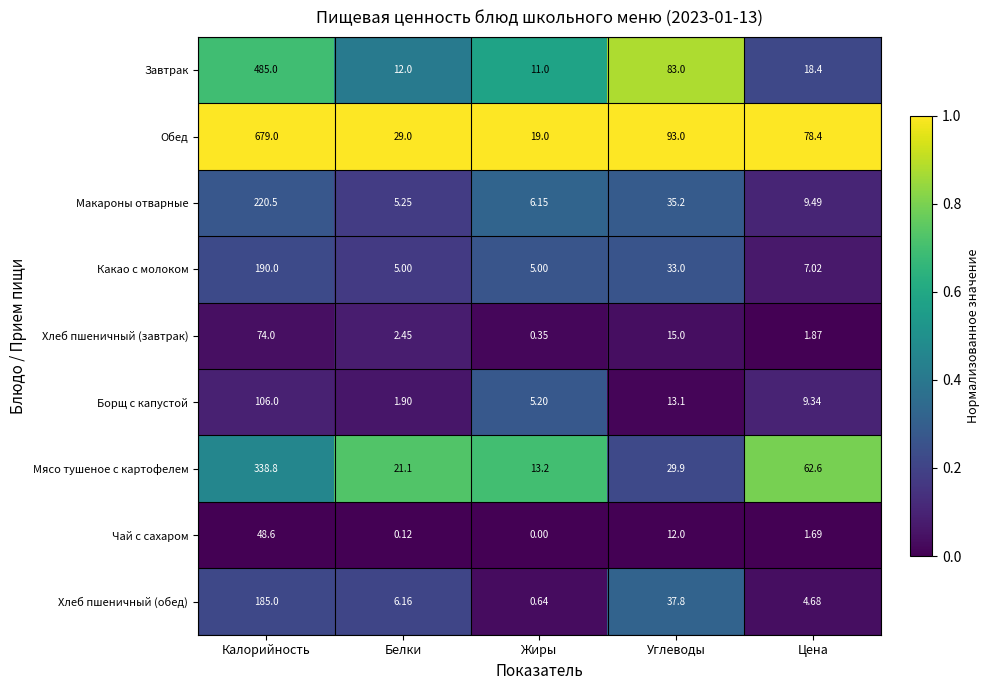

Which category has the lowest value across all series?

Жиры